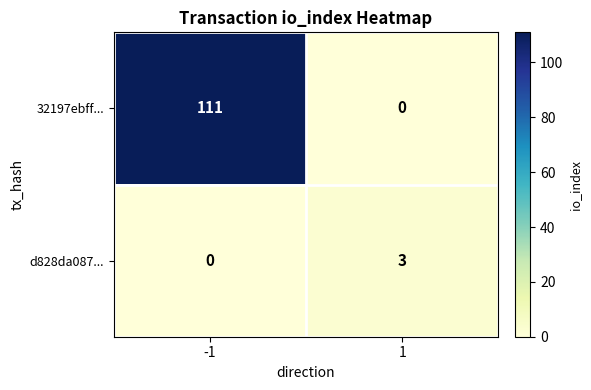

How many categories are shown in the chart?

2